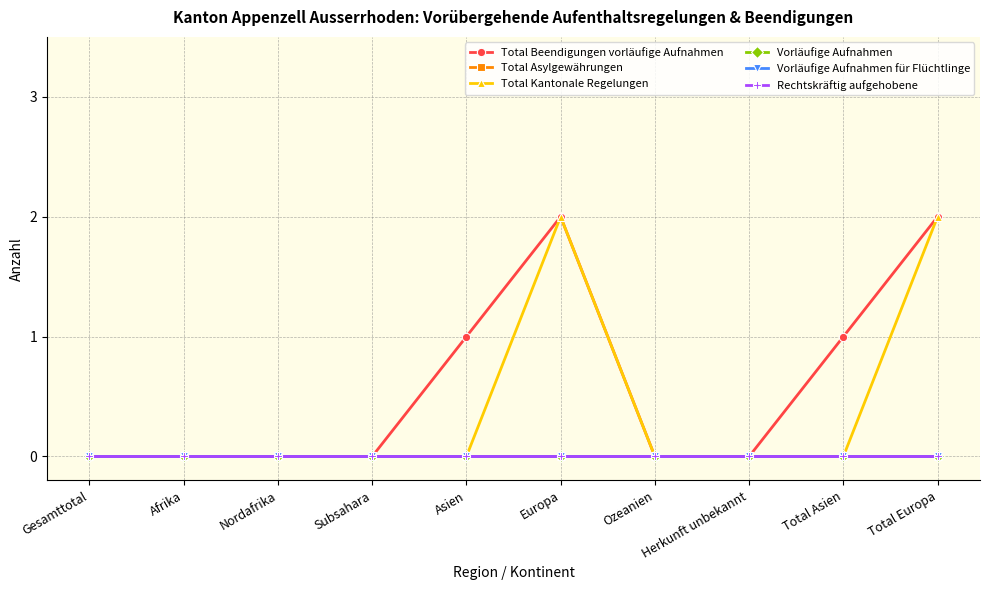

Which series has the largest range (max minus min)?

Total Beendigungen vorläufige Aufnahmen